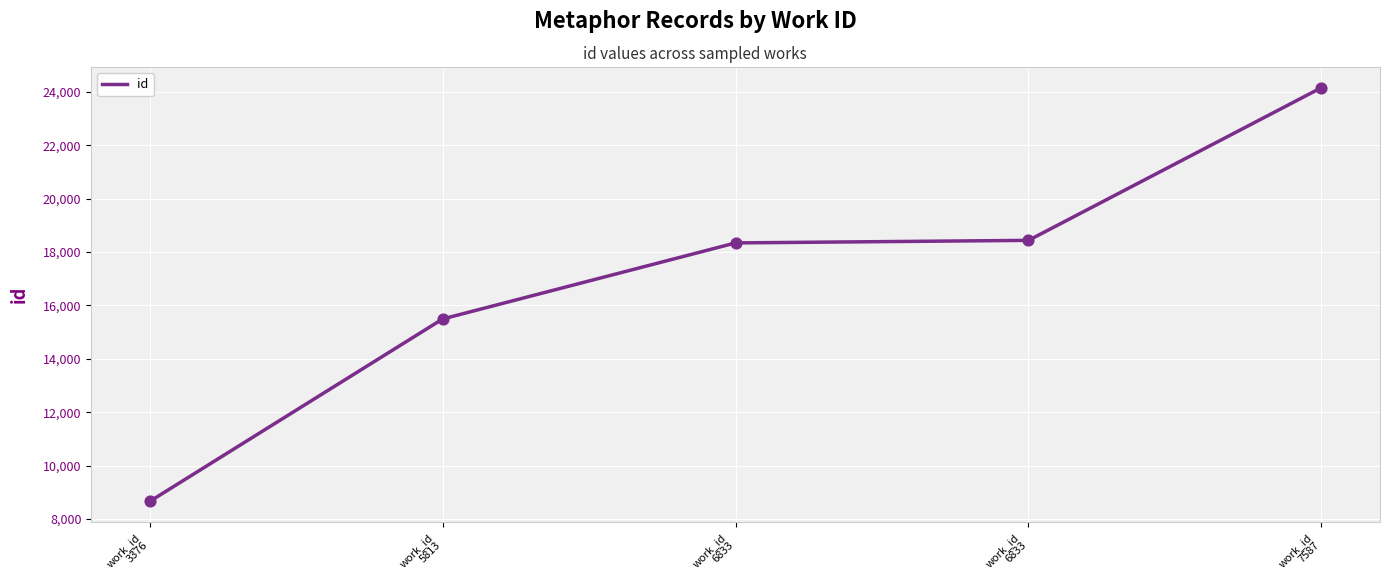

What is the change in value from work_id
6833 to work_id
7587?

+5818